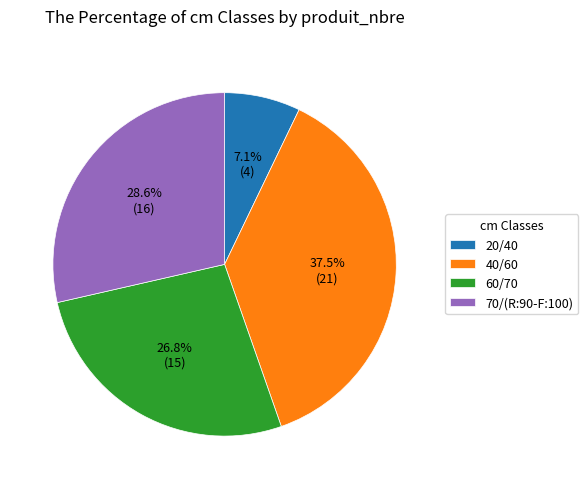

Does any single category account for the majority?

No